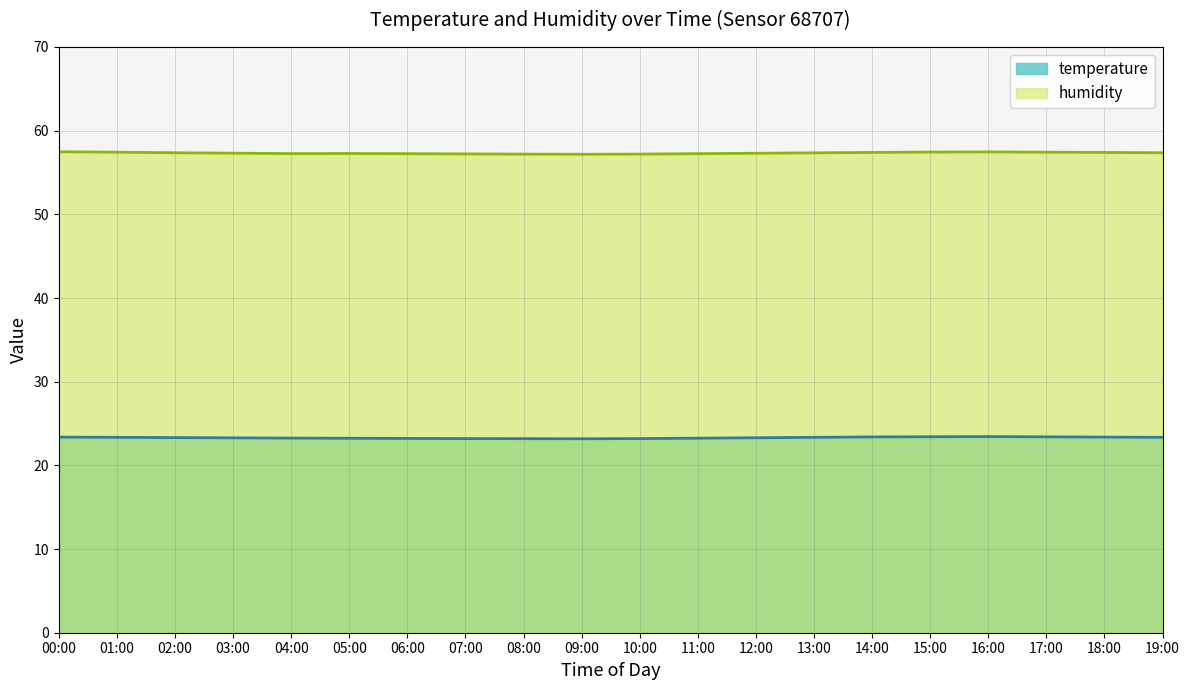

Reading left to right, extract all data points from this chart.

temperature: 23.4	23.4	23.3	23.3	23.3	23.2	23.2	23.2	23.2	23.2	23.2	23.2	23.3	23.4	23.4	23.4	23.4	23.4	23.4	23.4
humidity: 57.5	57.4	57.4	57.3	57.3	57.3	57.2	57.2	57.2	57.2	57.2	57.2	57.3	57.4	57.4	57.4	57.5	57.4	57.4	57.4